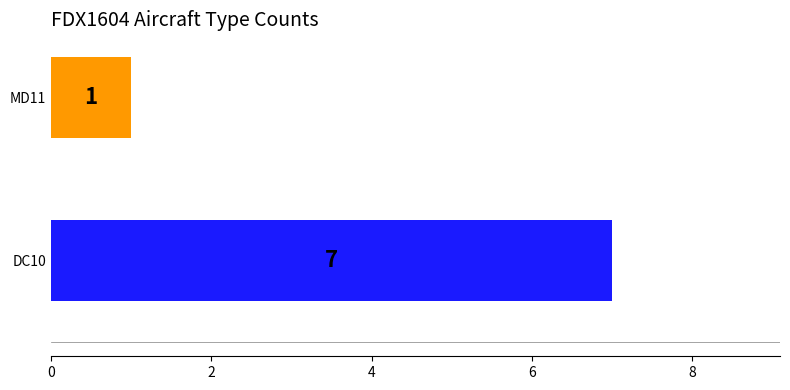

At which category does the chart reach its minimum across all series?

MD11